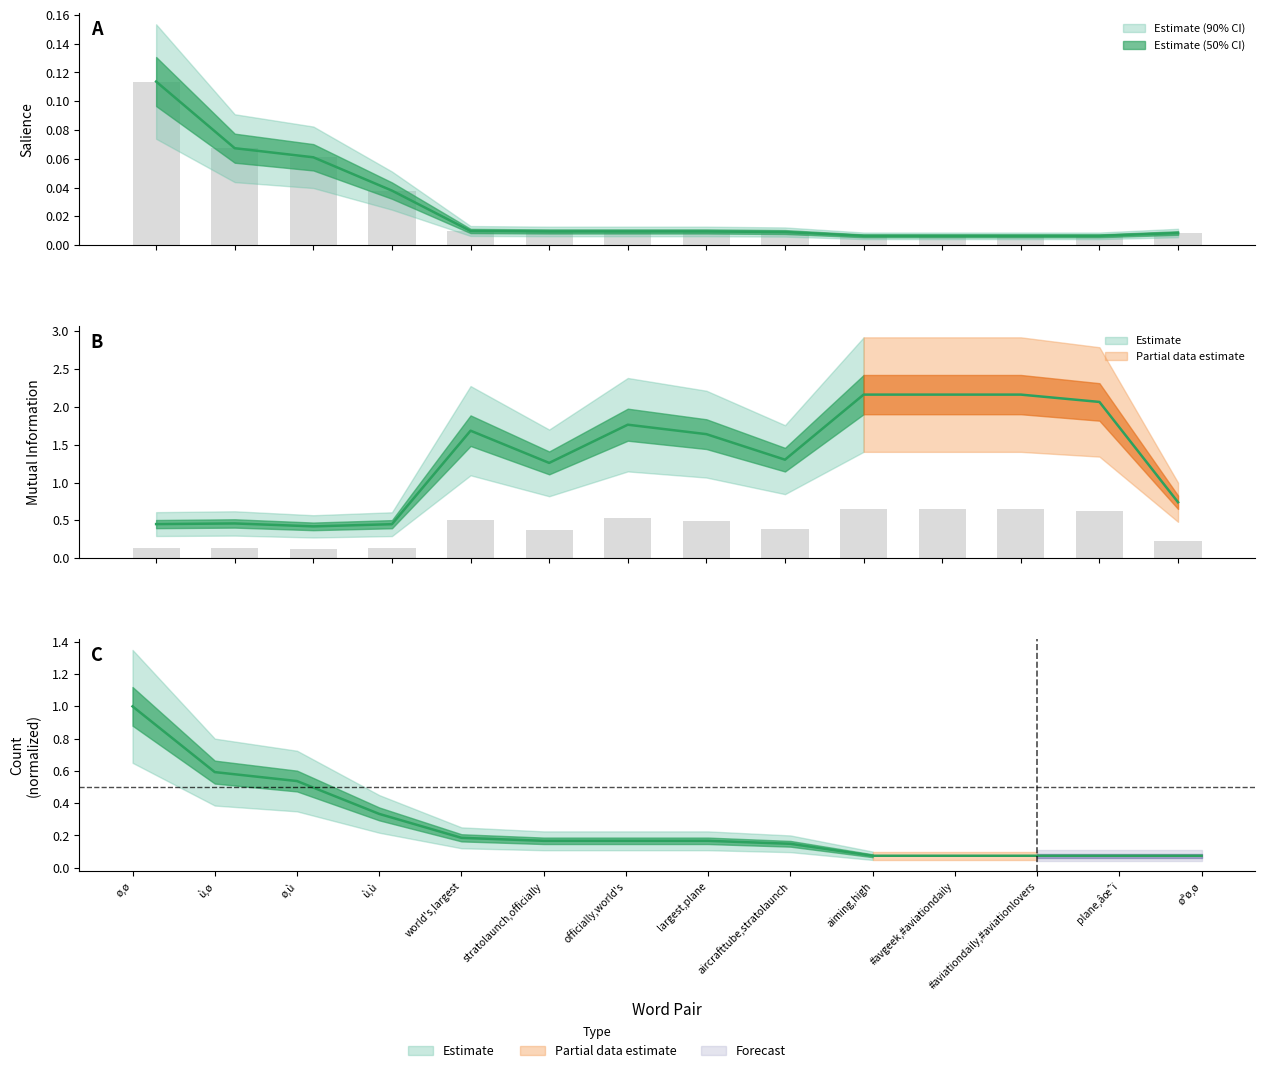

Which series has the largest total across all categories?

Mutual Information